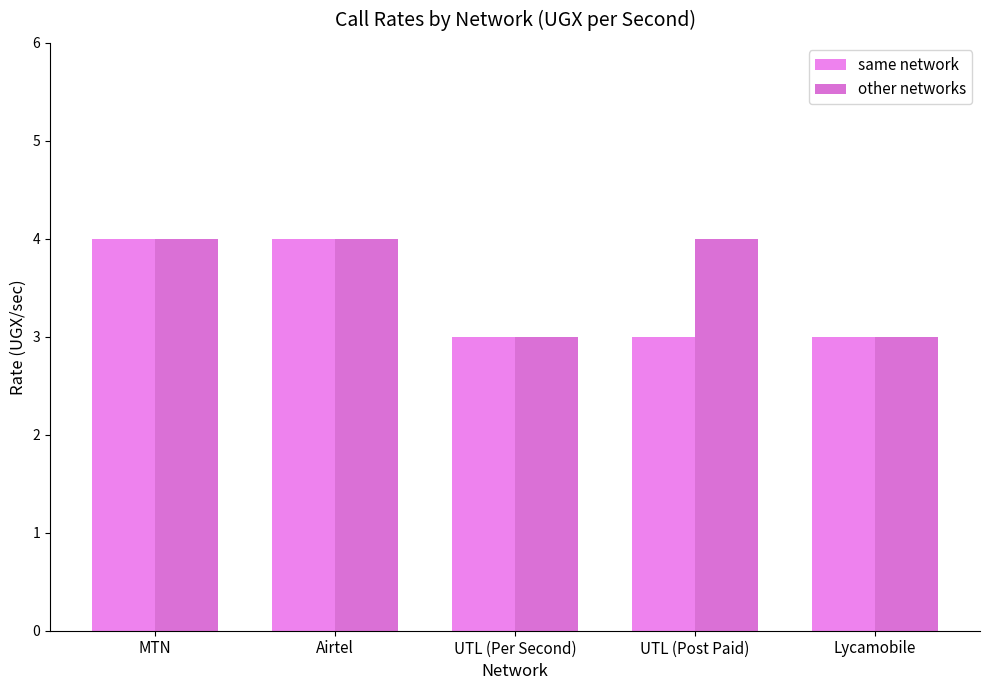

The value of same network at MTN is 6. True or false?

False